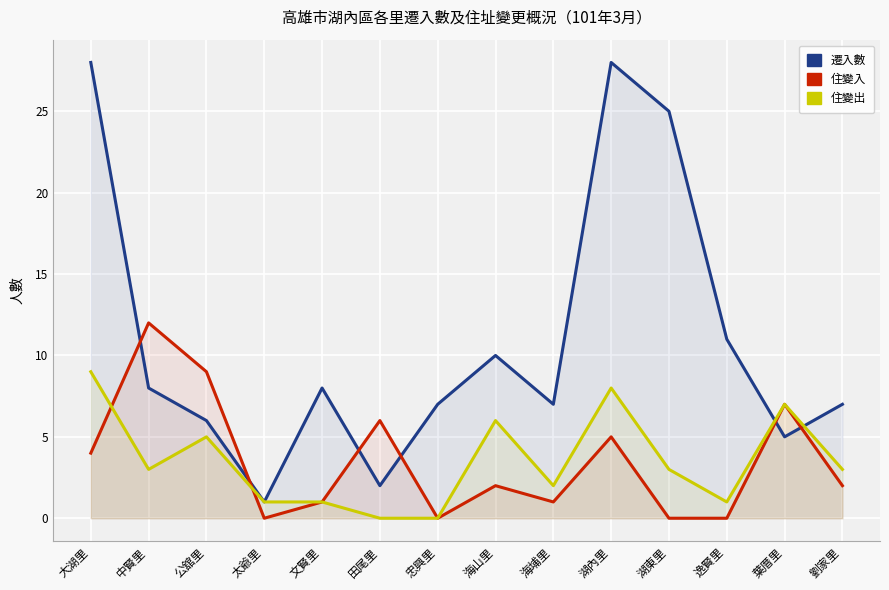

What is the difference between the 住變出 values at 太爺里 and 田尾里?

1